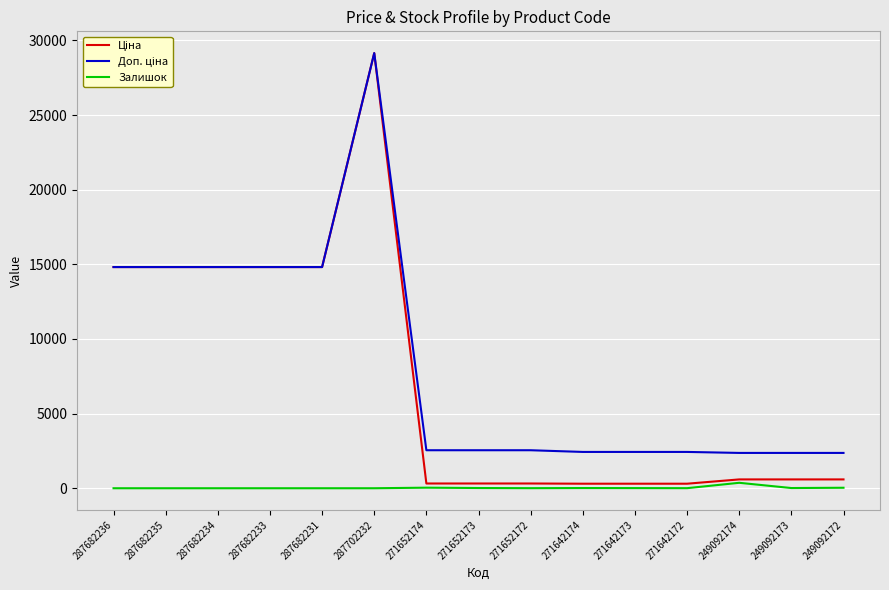

Which category has the highest value across all series?

287702232